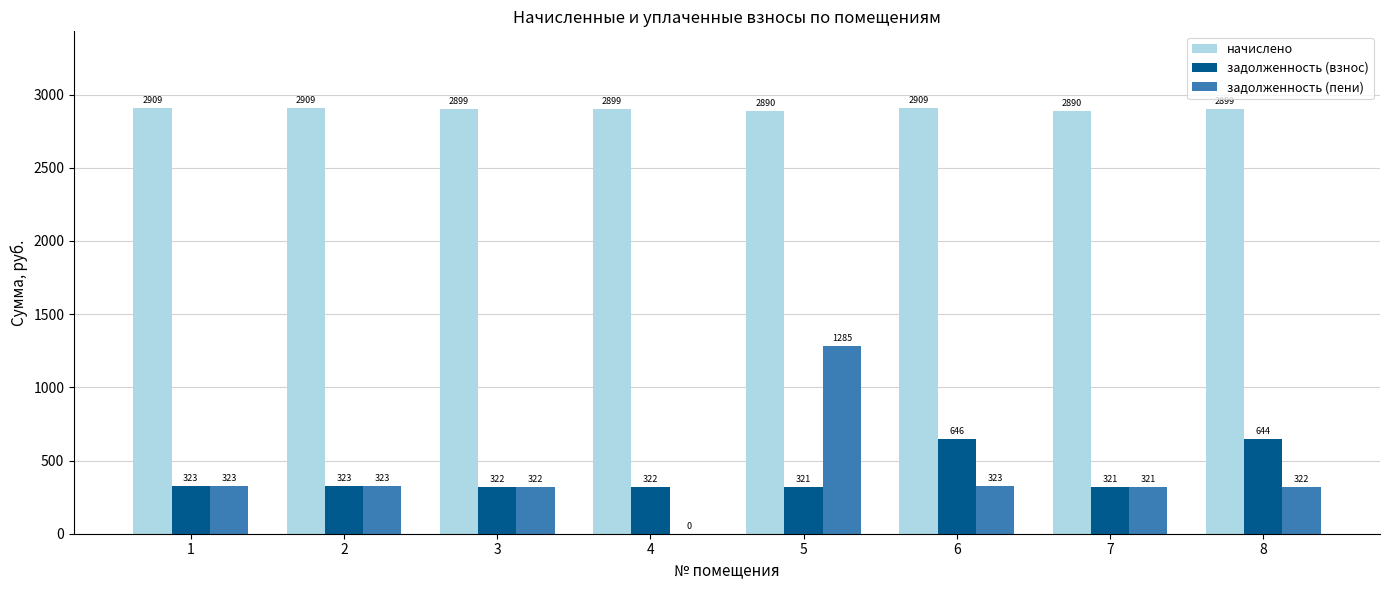

What is the sum of the начислено values at 1 and 7?

5799.0